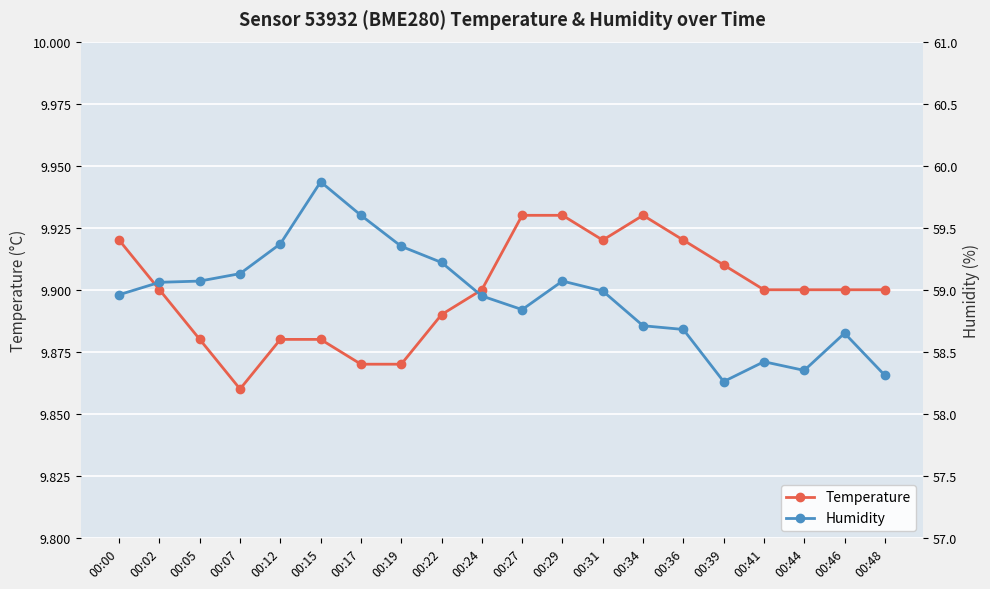

The value of Humidity at 00:19 is 59.4. True or false?

True